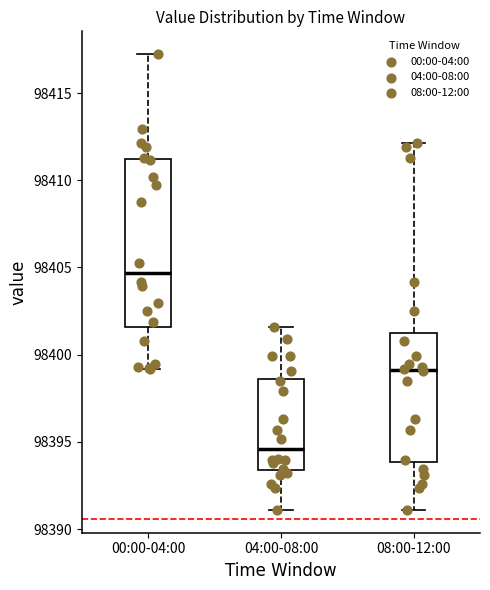

Which box's median line is the highest?

00:00-04:00